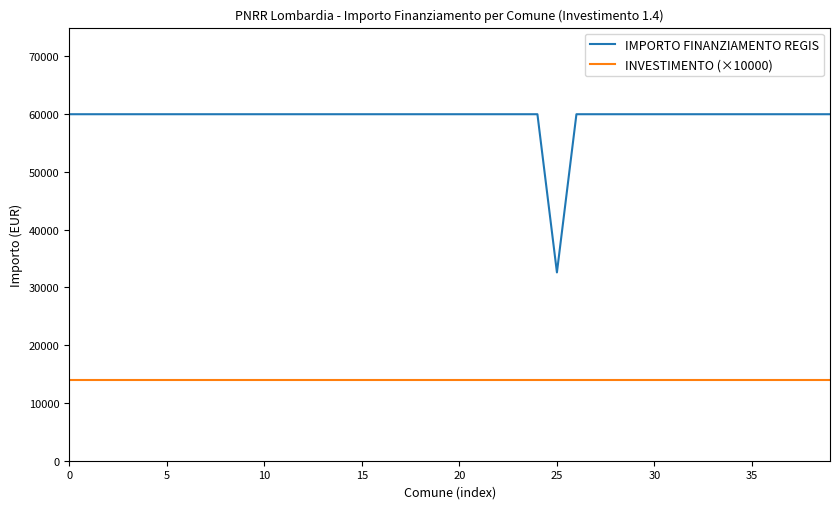

In IMPORTO FINANZIAMENTO REGIS, how many points are lower than both neighbors (excluding endpoints)?

1